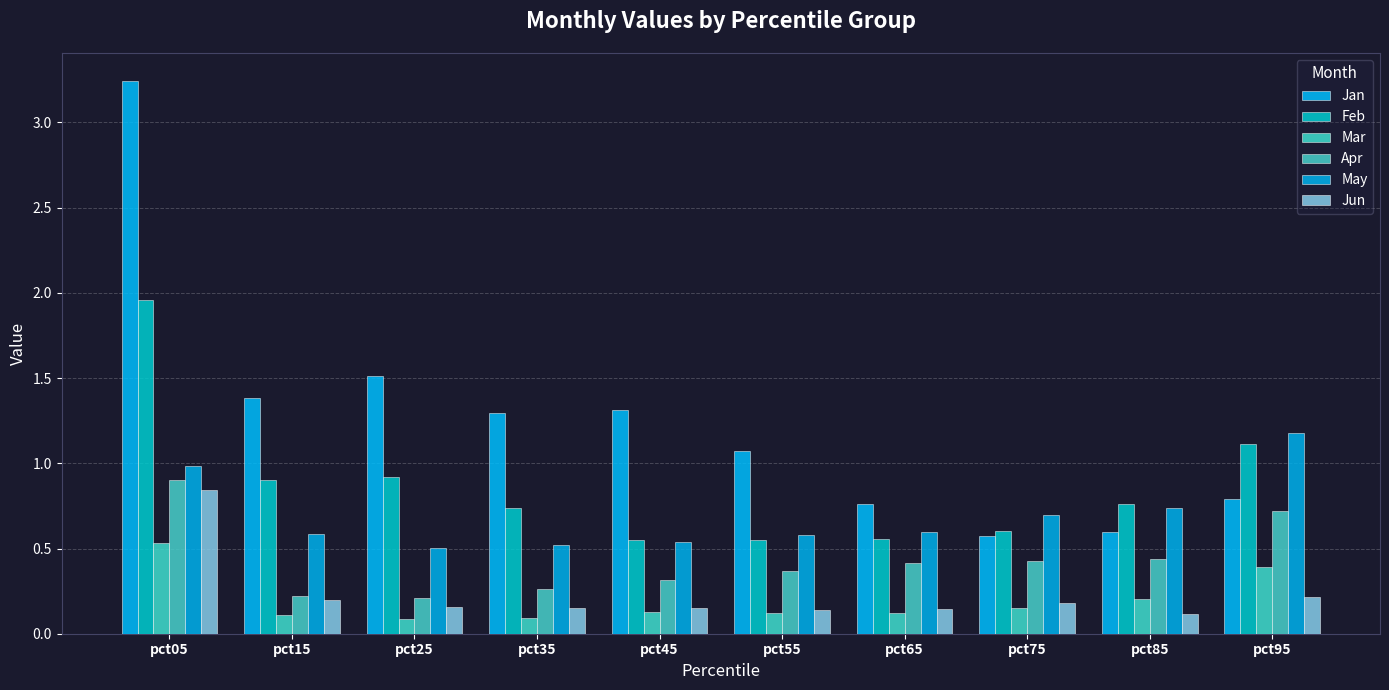

Which series has the largest total across all categories?

Jan